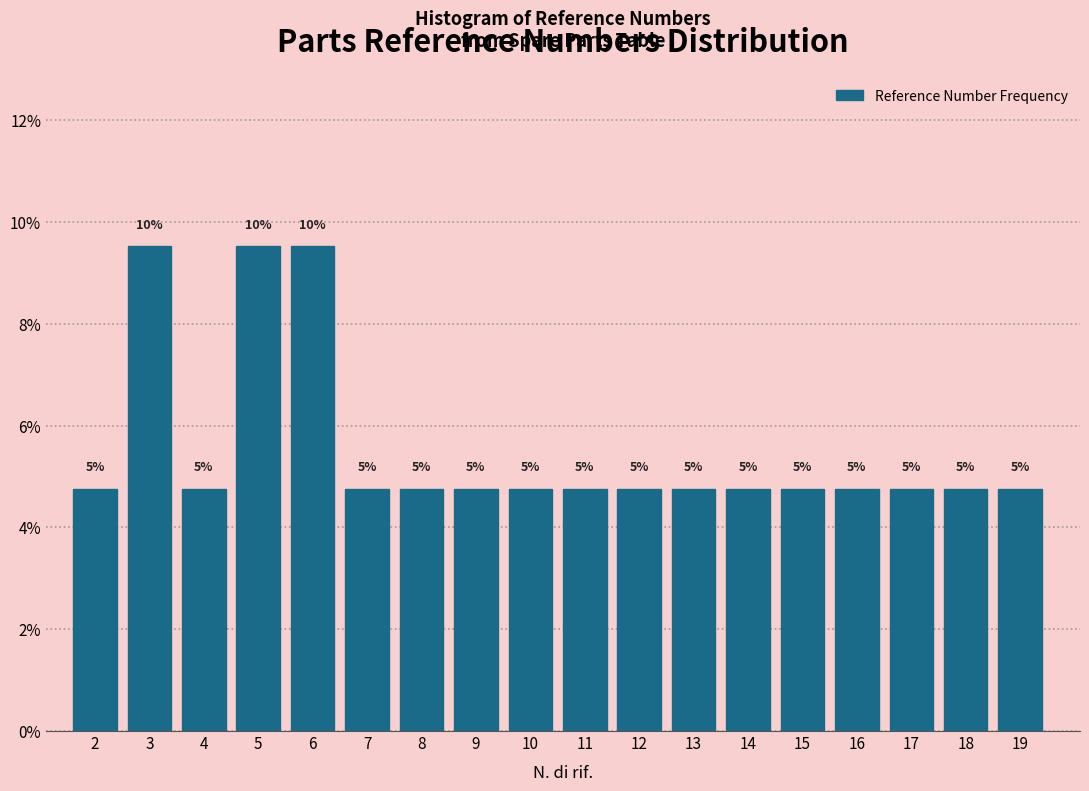

How many bars are there in total?

18